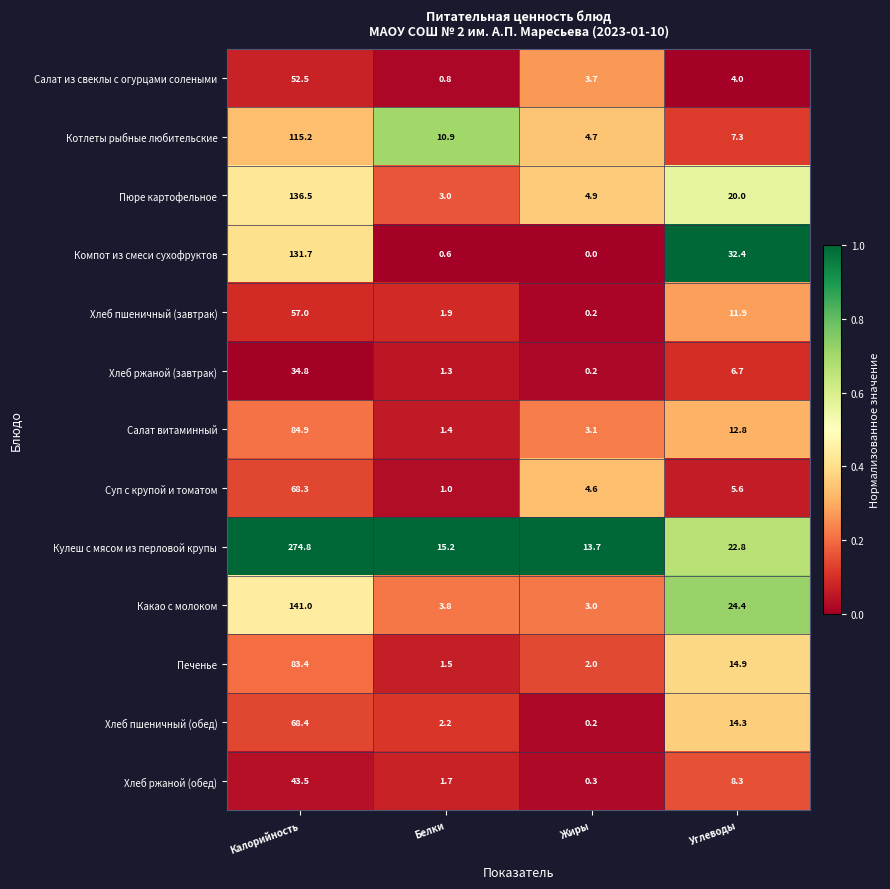

The value of Хлеб пшеничный (завтрак) at Белки is 2.9. True or false?

False